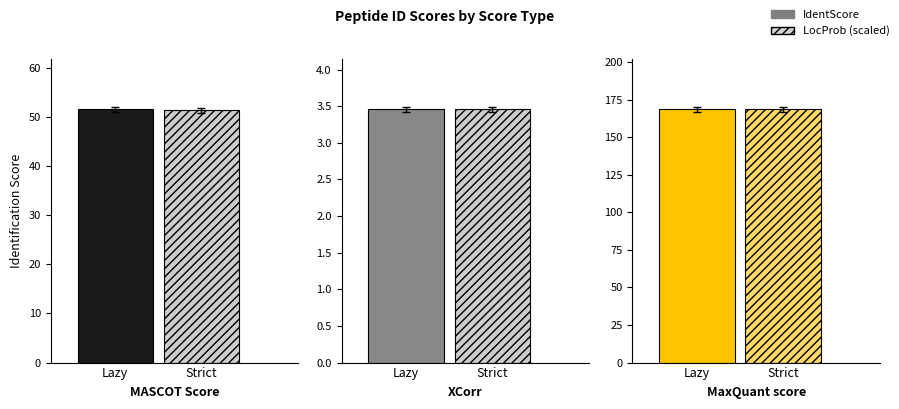

List the series in order of their peak value, highest first.

IdentScore, LocProb